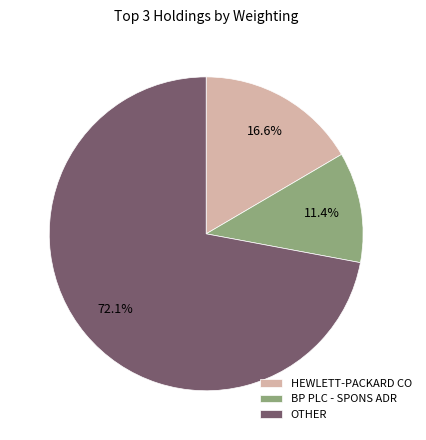

How many slices are in this pie chart?

3